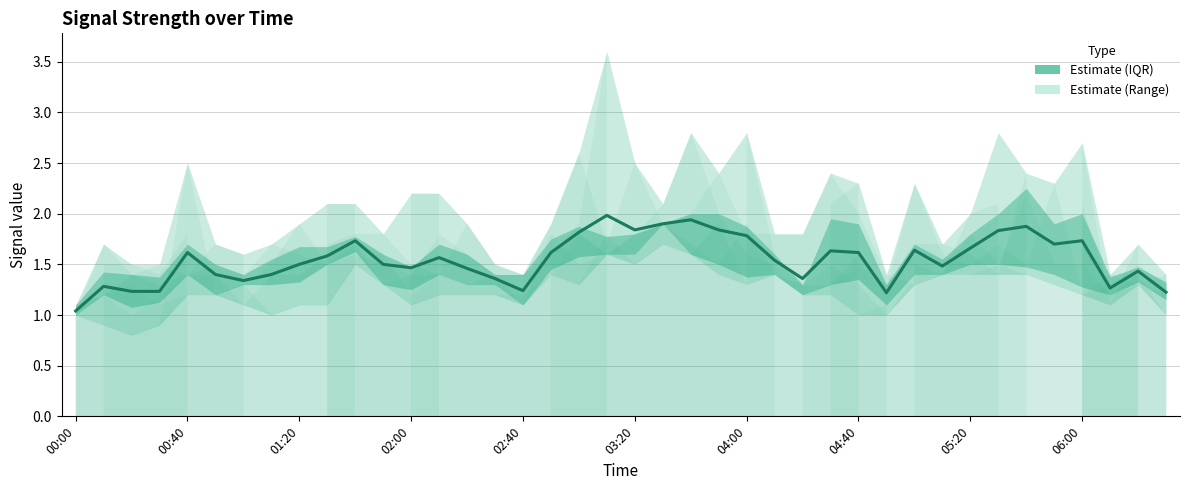

Rank the categories by value from lowest to highest.

00:00, 29, 39, 01:20, 02:00, 16, 37, 00:40, 04:00, 15, 26, 04:40, 03:20, 38, 14, 12, 31, 05:20, 11, 25, 13, 06:00, 28, 02:40, 17, 27, 30, 32, 35, 36, 10, 24, 18, 33, 20, 23, 34, 21, 22, 19